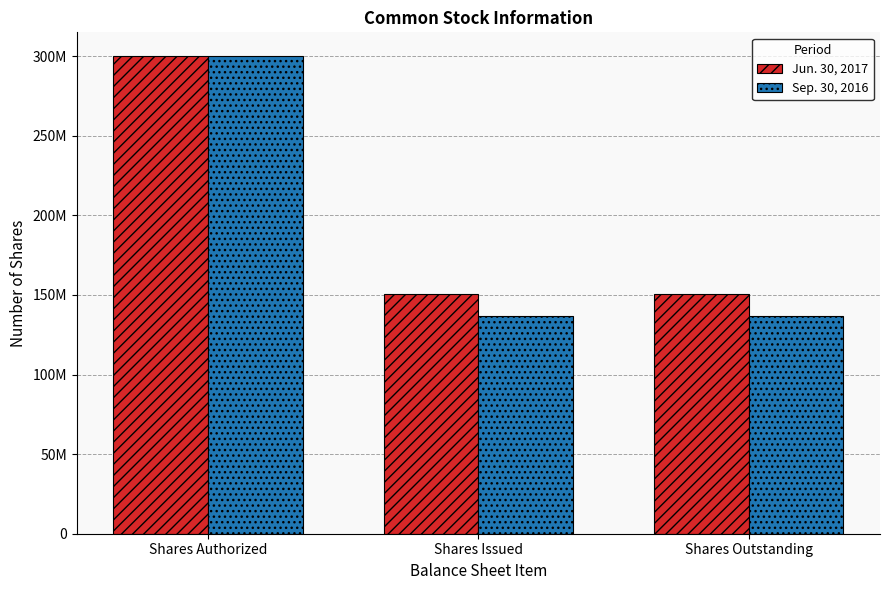

What is the label of the 1st bar from the right?

Shares Outstanding